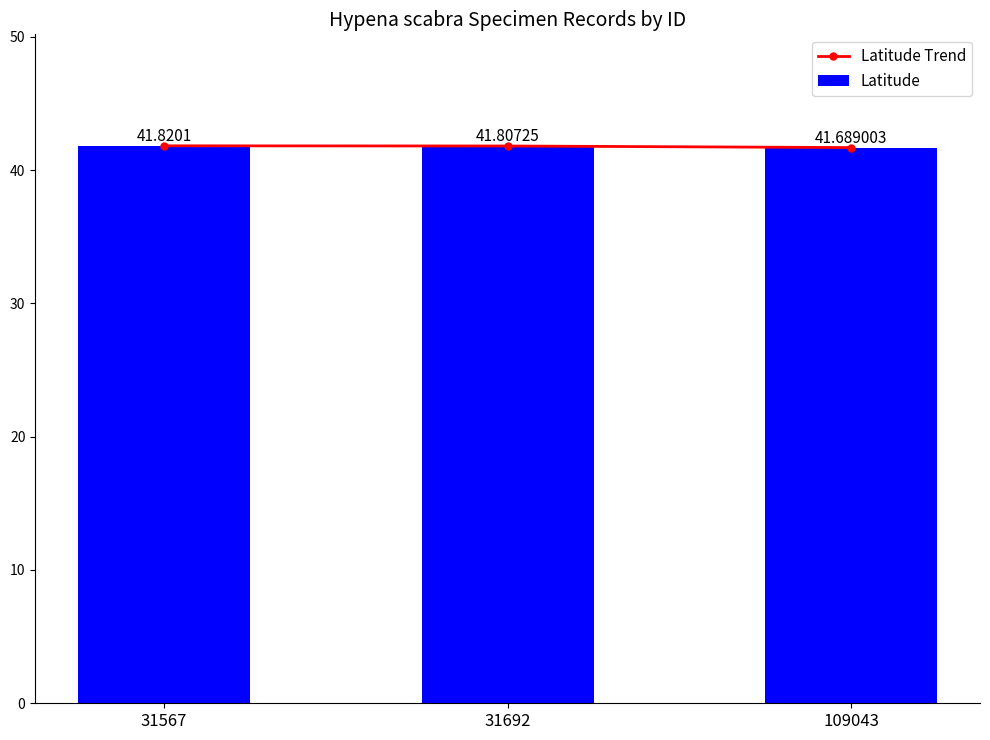

How many groups of bars are there?

3